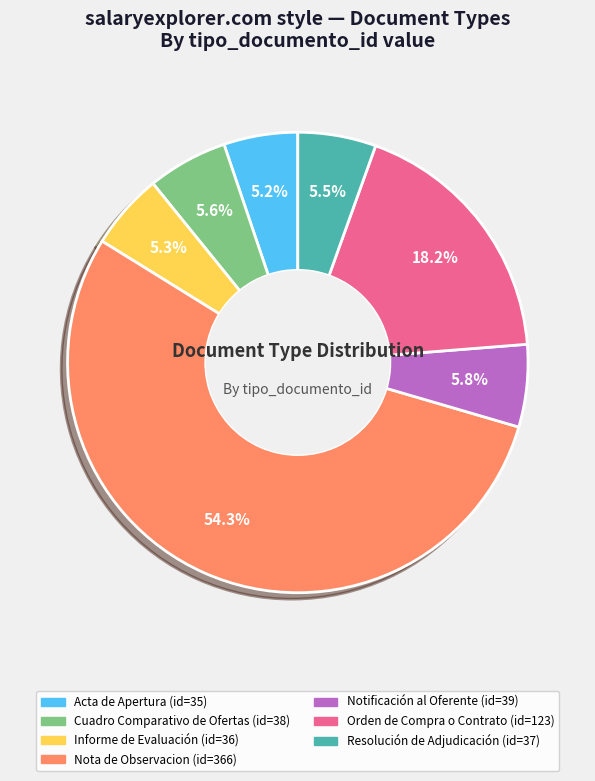

How many segments does this pie chart have?

7